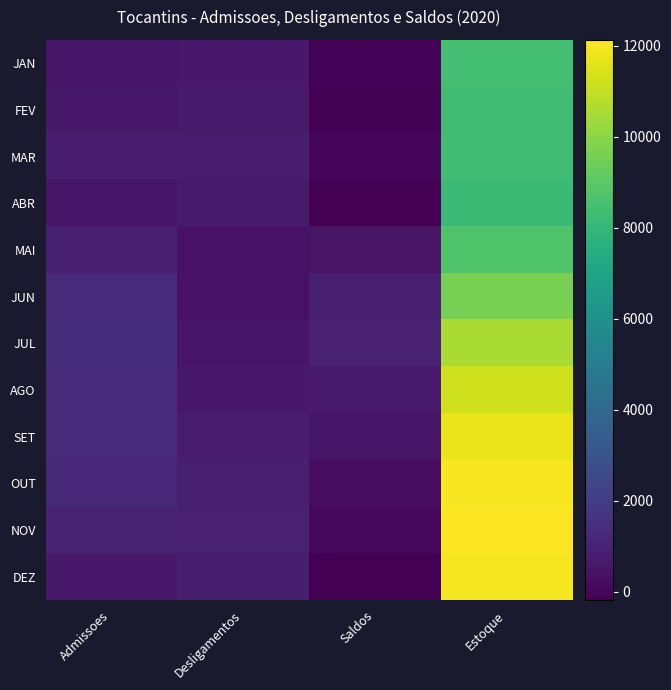

Reading left to right, what are all the values shown in this chart?

JAN: Admissoes=559	Desligamentos=642	Saldos=-83	Estoque=8443
FEV: Admissoes=619	Desligamentos=707	Saldos=-88	Estoque=8355
MAR: Admissoes=787	Desligamentos=778	Saldos=9	Estoque=8364
ABR: Admissoes=571	Desligamentos=703	Saldos=-132	Estoque=8232
MAI: Admissoes=914	Desligamentos=424	Saldos=490	Estoque=8722
JUN: Admissoes=1305	Desligamentos=426	Saldos=879	Estoque=9601
JUL: Admissoes=1453	Desligamentos=496	Saldos=957	Estoque=10558
AGO: Admissoes=1345	Desligamentos=654	Saldos=691	Estoque=11249
SET: Admissoes=1303	Desligamentos=771	Saldos=532	Estoque=11781
OUT: Admissoes=1167	Desligamentos=923	Saldos=244	Estoque=12025
NOV: Admissoes=1053	Desligamentos=950	Saldos=103	Estoque=12128
DEZ: Admissoes=673	Desligamentos=853	Saldos=-180	Estoque=11948